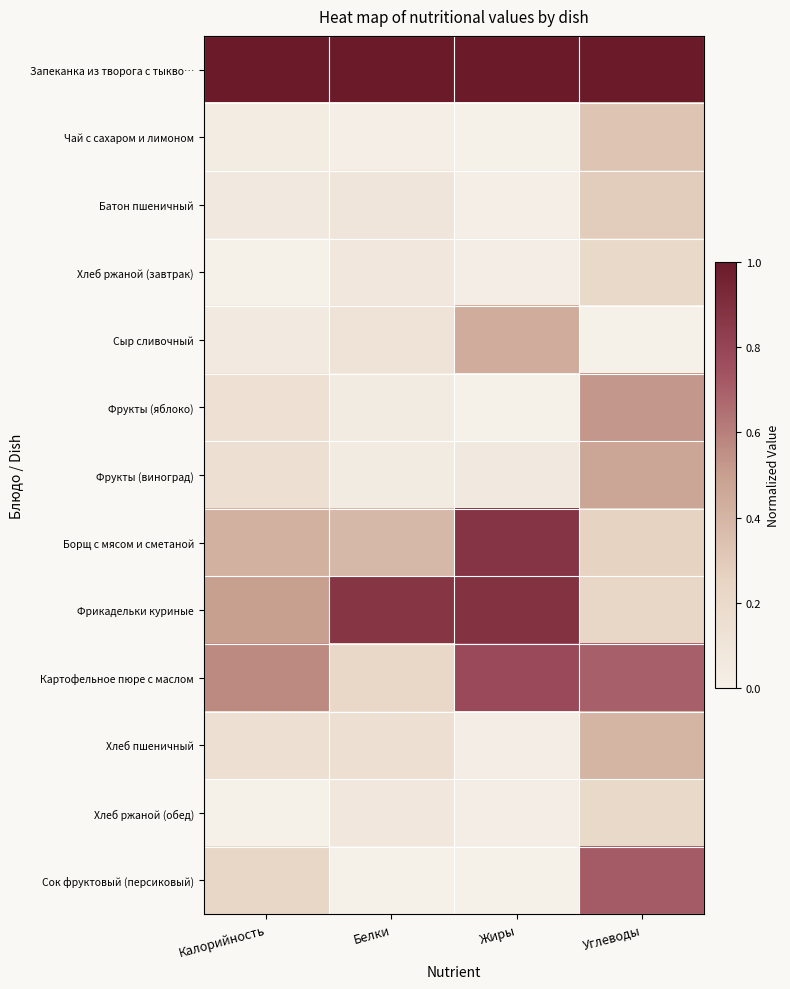

List the series in order of their peak value, lowest first.

Хлеб ржаной (завтрак), Хлеб ржаной (обед), Батон пшеничный, Чай с сахаром и лимоном, Хлеб пшеничный, Сыр сливочный, Фрукты (виноград), Фрукты (яблоко), Сок фруктовый (персиковый), Картофельное пюре с маслом, Борщ с мясом и сметаной, Фрикадельки куриные, Запеканка из творога с тыкво…